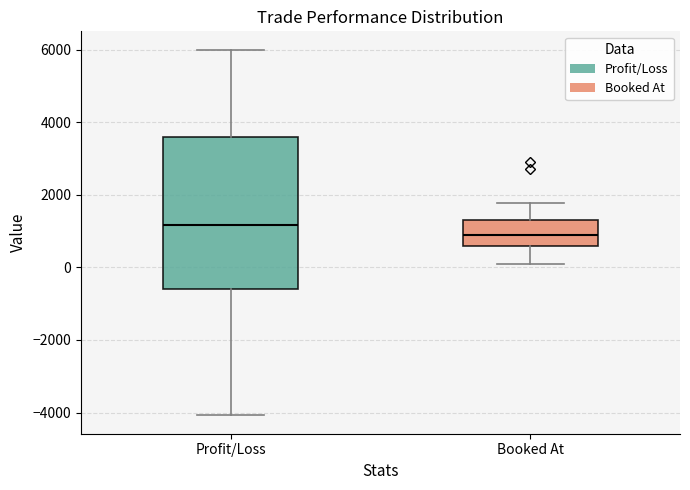

Which box's median line is the highest?

Profit/Loss